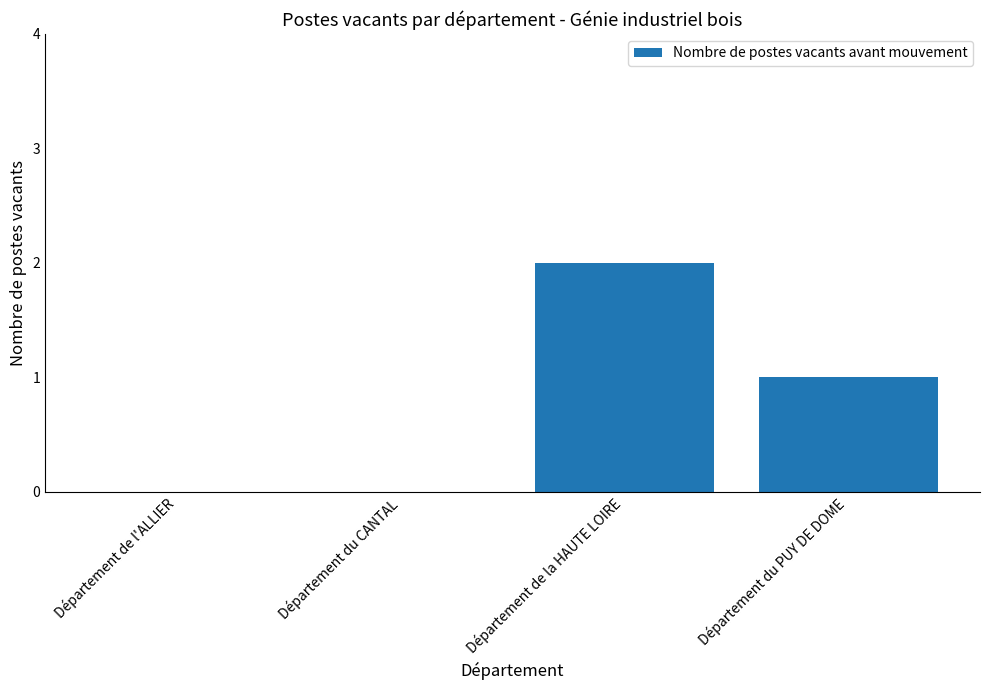

What is the change in value from Département de l'ALLIER to Département de la HAUTE LOIRE?

+2